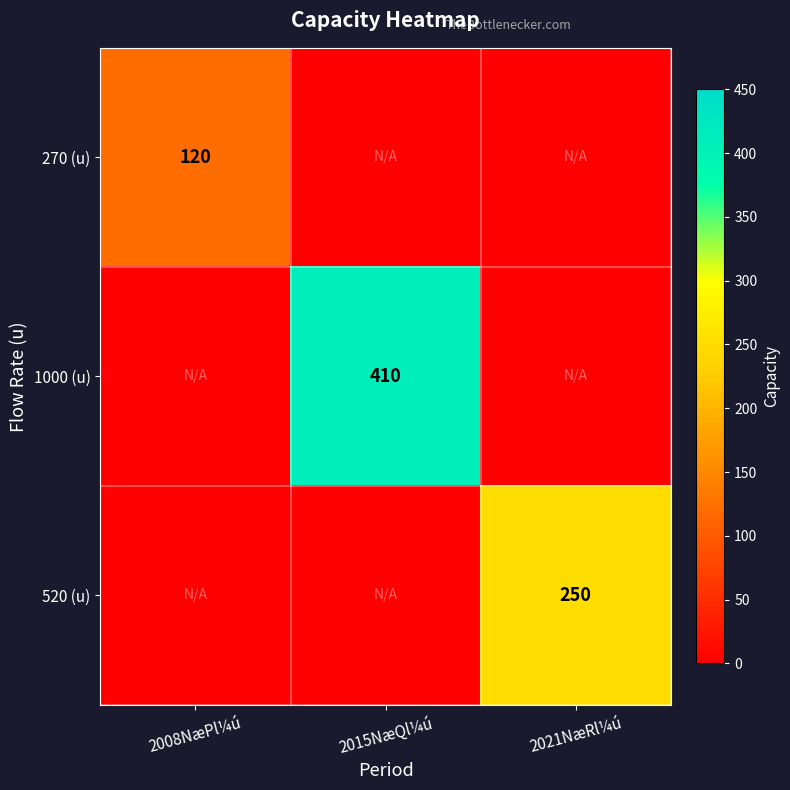

True or false: 270 (u) has a value of 75 at 2008NæPl¼ú.

False